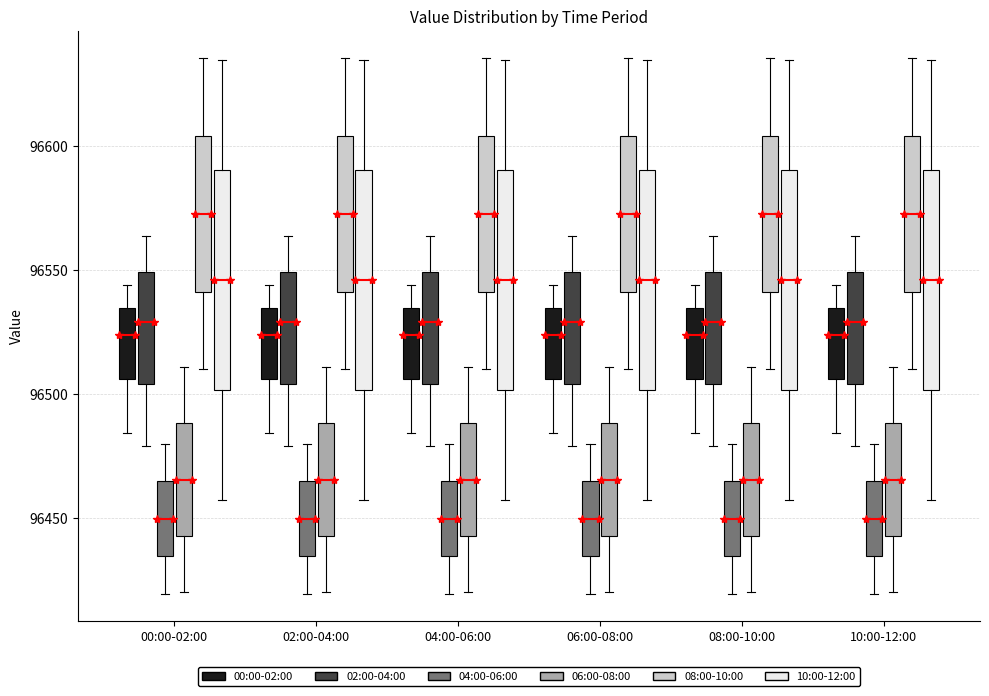

Reading left to right, transcribe this box plot: for each box, give where its median line is, the range the box spans, and where its two whiskers end, as read against the y-axis. The values are not printed on the chart, so give them approximately, as read against the axis.

00:00-02:00 (00:00-02:00): median 96525, box 96505 to 96535, whiskers 96485 to 96545
00:00-02:00 (02:00-04:00): median 96530, box 96505 to 96550, whiskers 96480 to 96565
00:00-02:00 (04:00-06:00): median 96450, box 96435 to 96465, whiskers 96420 to 96480
00:00-02:00 (06:00-08:00): median 96465, box 96445 to 96490, whiskers 96420 to 96510
00:00-02:00 (08:00-10:00): median 96575, box 96540 to 96605, whiskers 96510 to 96635
00:00-02:00 (10:00-12:00): median 96545, box 96500 to 96590, whiskers 96455 to 96635
02:00-04:00 (00:00-02:00): median 96525, box 96505 to 96535, whiskers 96485 to 96545
02:00-04:00 (02:00-04:00): median 96530, box 96505 to 96550, whiskers 96480 to 96565
02:00-04:00 (04:00-06:00): median 96450, box 96435 to 96465, whiskers 96420 to 96480
02:00-04:00 (06:00-08:00): median 96465, box 96445 to 96490, whiskers 96420 to 96510
02:00-04:00 (08:00-10:00): median 96575, box 96540 to 96605, whiskers 96510 to 96635
02:00-04:00 (10:00-12:00): median 96545, box 96500 to 96590, whiskers 96455 to 96635
04:00-06:00 (00:00-02:00): median 96525, box 96505 to 96535, whiskers 96485 to 96545
04:00-06:00 (02:00-04:00): median 96530, box 96505 to 96550, whiskers 96480 to 96565
04:00-06:00 (04:00-06:00): median 96450, box 96435 to 96465, whiskers 96420 to 96480
04:00-06:00 (06:00-08:00): median 96465, box 96445 to 96490, whiskers 96420 to 96510
04:00-06:00 (08:00-10:00): median 96575, box 96540 to 96605, whiskers 96510 to 96635
04:00-06:00 (10:00-12:00): median 96545, box 96500 to 96590, whiskers 96455 to 96635
06:00-08:00 (00:00-02:00): median 96525, box 96505 to 96535, whiskers 96485 to 96545
06:00-08:00 (02:00-04:00): median 96530, box 96505 to 96550, whiskers 96480 to 96565
06:00-08:00 (04:00-06:00): median 96450, box 96435 to 96465, whiskers 96420 to 96480
06:00-08:00 (06:00-08:00): median 96465, box 96445 to 96490, whiskers 96420 to 96510
06:00-08:00 (08:00-10:00): median 96575, box 96540 to 96605, whiskers 96510 to 96635
06:00-08:00 (10:00-12:00): median 96545, box 96500 to 96590, whiskers 96455 to 96635
08:00-10:00 (00:00-02:00): median 96525, box 96505 to 96535, whiskers 96485 to 96545
08:00-10:00 (02:00-04:00): median 96530, box 96505 to 96550, whiskers 96480 to 96565
08:00-10:00 (04:00-06:00): median 96450, box 96435 to 96465, whiskers 96420 to 96480
08:00-10:00 (06:00-08:00): median 96465, box 96445 to 96490, whiskers 96420 to 96510
08:00-10:00 (08:00-10:00): median 96575, box 96540 to 96605, whiskers 96510 to 96635
08:00-10:00 (10:00-12:00): median 96545, box 96500 to 96590, whiskers 96455 to 96635
10:00-12:00 (00:00-02:00): median 96525, box 96505 to 96535, whiskers 96485 to 96545
10:00-12:00 (02:00-04:00): median 96530, box 96505 to 96550, whiskers 96480 to 96565
10:00-12:00 (04:00-06:00): median 96450, box 96435 to 96465, whiskers 96420 to 96480
10:00-12:00 (06:00-08:00): median 96465, box 96445 to 96490, whiskers 96420 to 96510
10:00-12:00 (08:00-10:00): median 96575, box 96540 to 96605, whiskers 96510 to 96635
10:00-12:00 (10:00-12:00): median 96545, box 96500 to 96590, whiskers 96455 to 96635